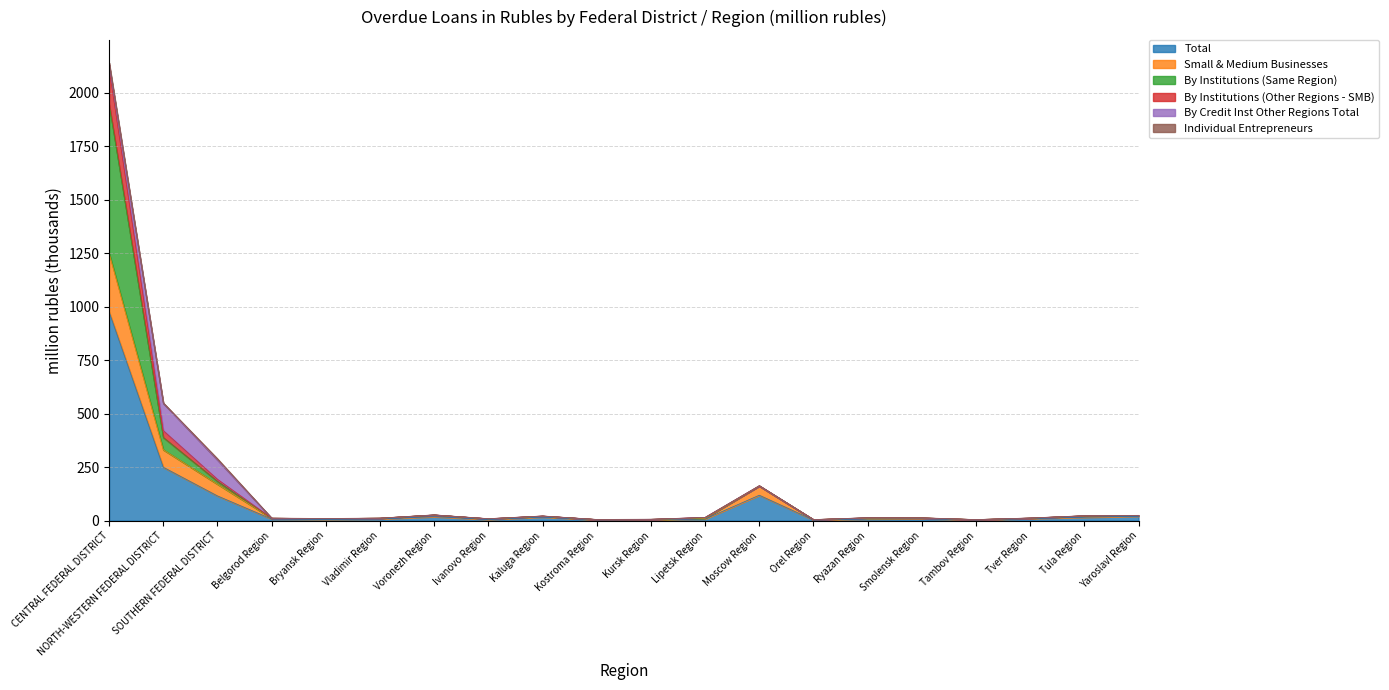

True or false: By Institutions (Other Regions - SMB) and Small & Medium Businesses cross at least once.

False